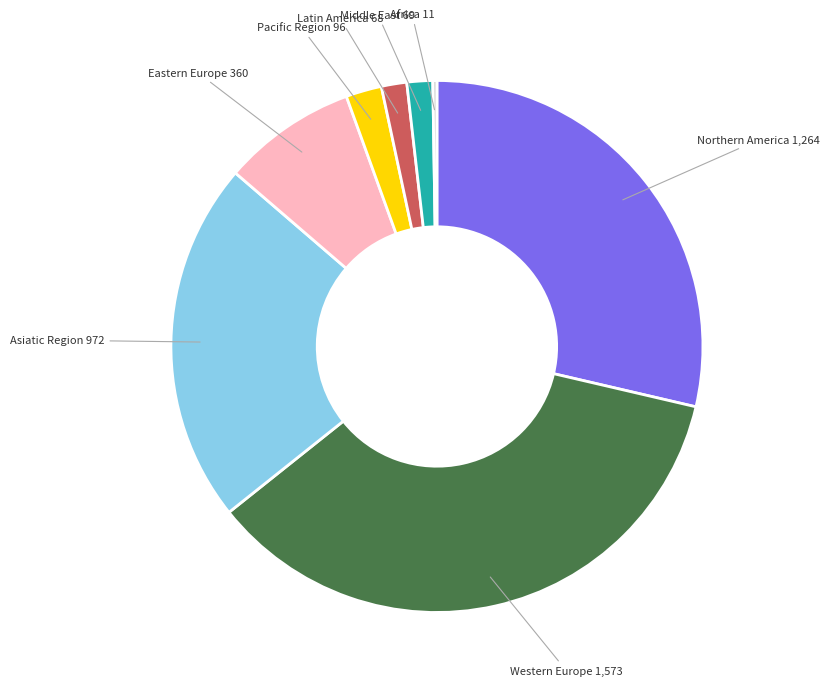

Is there a majority slice in this chart?

No